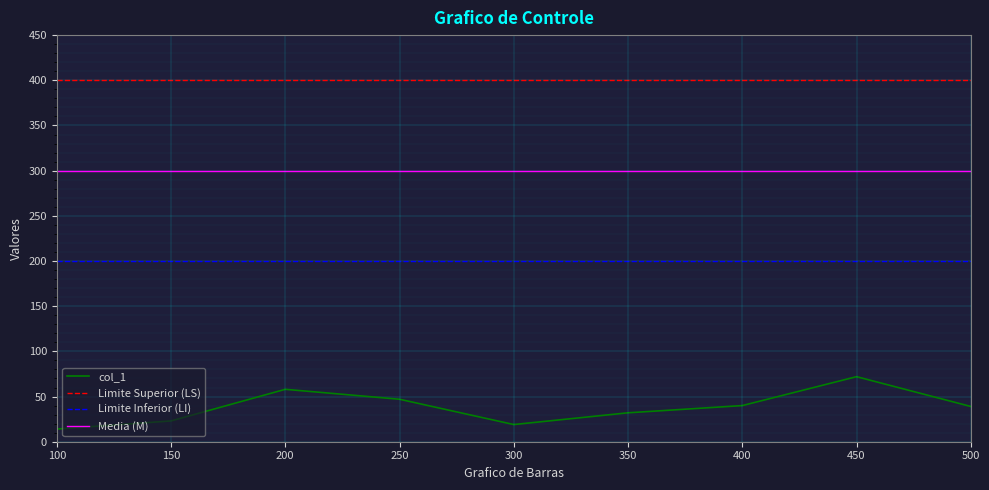

Which series has the largest total across all categories?

Limite Superior (LS)